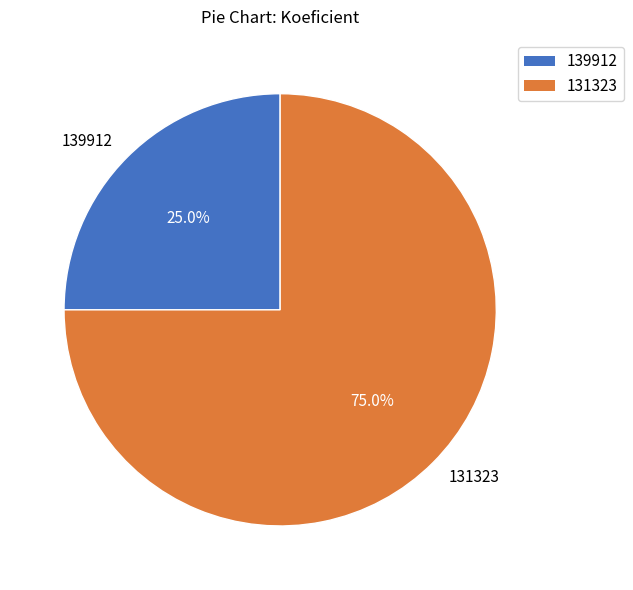

What is the smallest slice in the pie chart?

139912